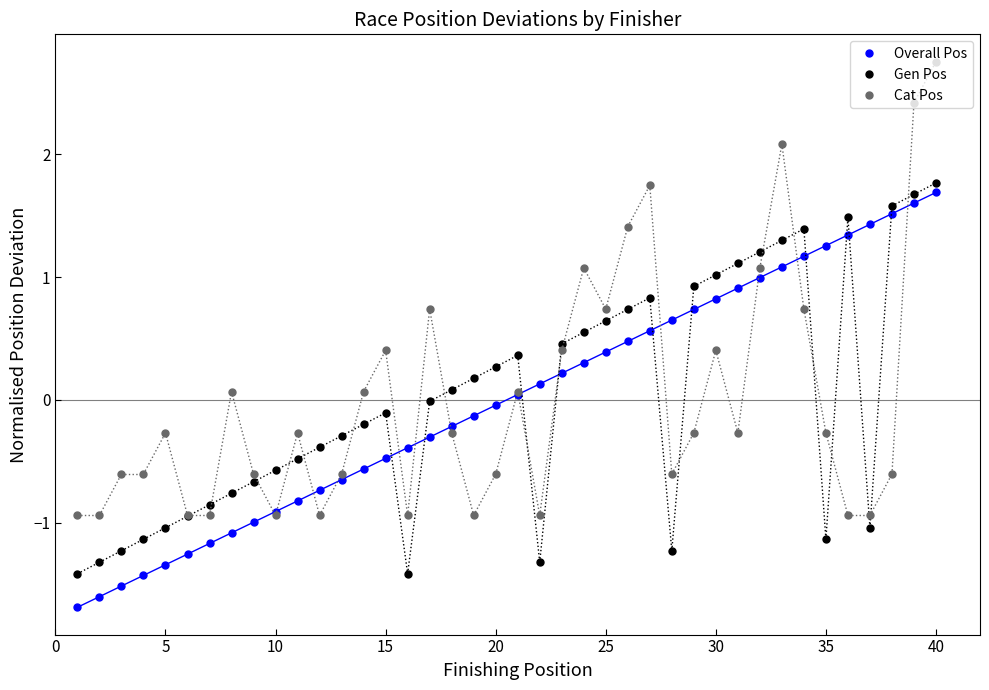

Which series has the widest spread of values?

Cat Pos